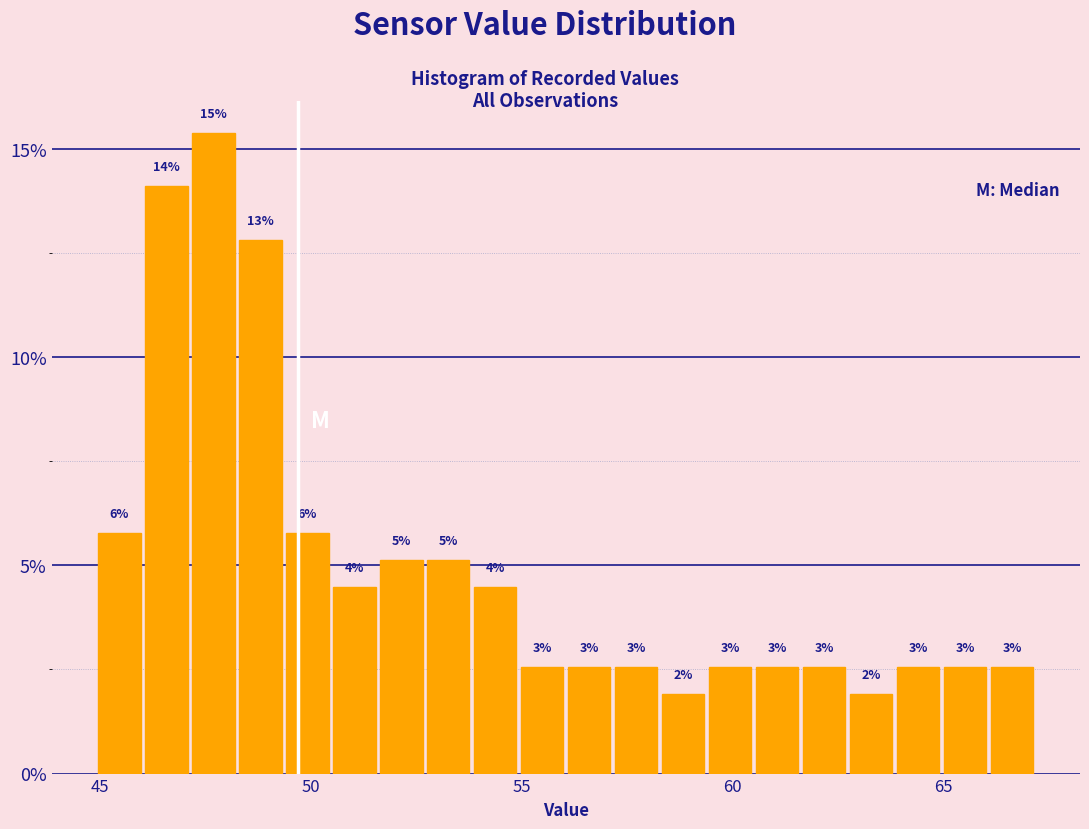

Read against the x-axis, roughly where is the centre of the tallest bar?

47.5